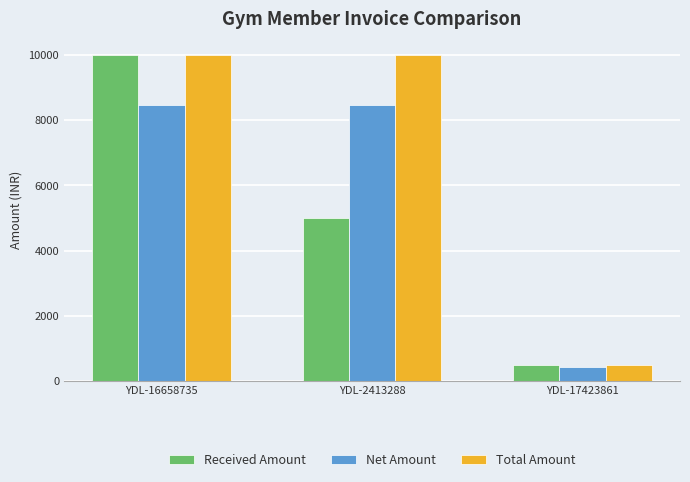

Is the value of Total Amount at YDL-16658735 greater than the value of Net Amount at YDL-16658735?

Yes